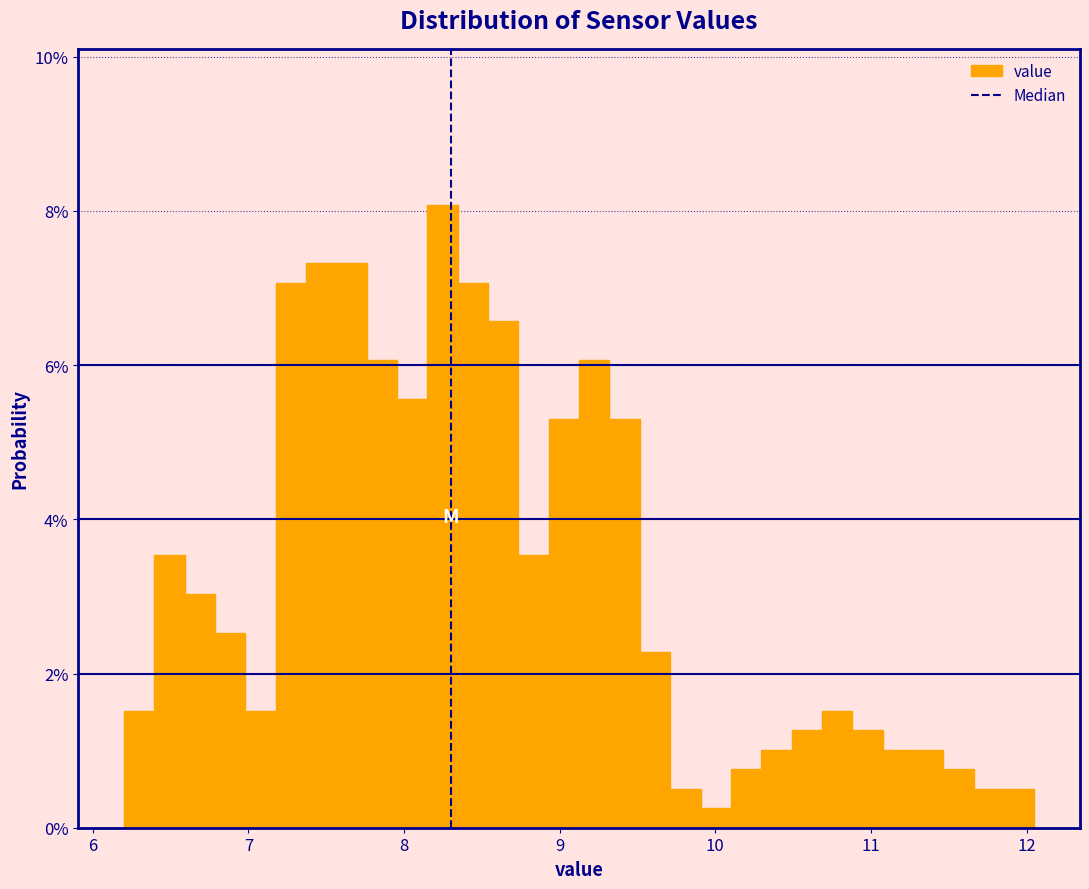

Read against the x-axis, roughly where is the centre of the tallest bar?

8.2